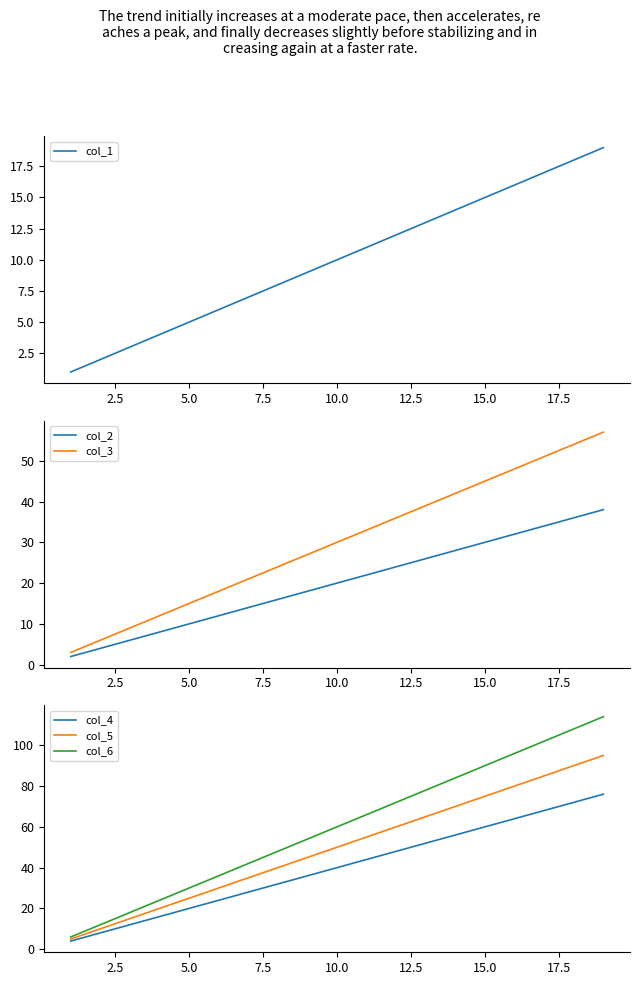

What is the average value of the col_2 series?

20